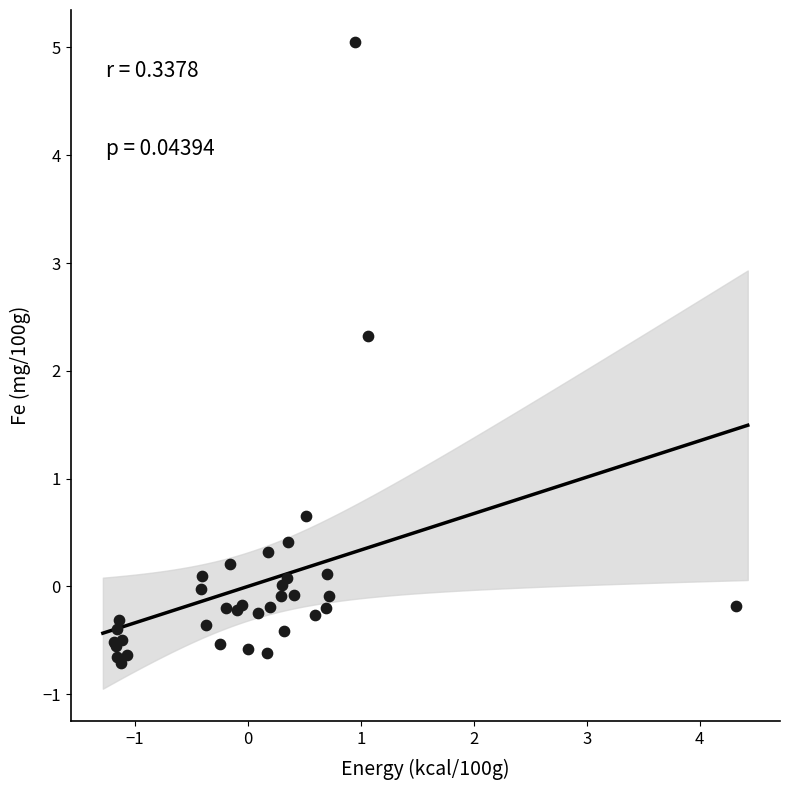

What Y value in the scatter plot is closest to 2?

2.3